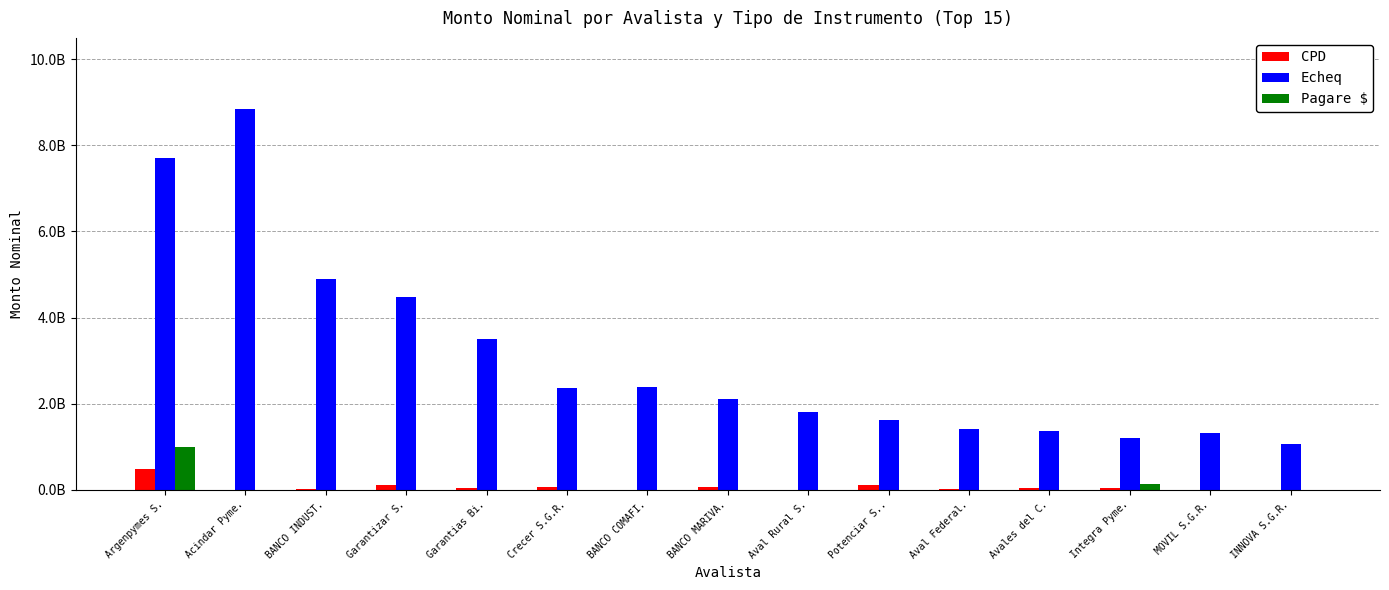

Which series has the widest spread of values?

Echeq